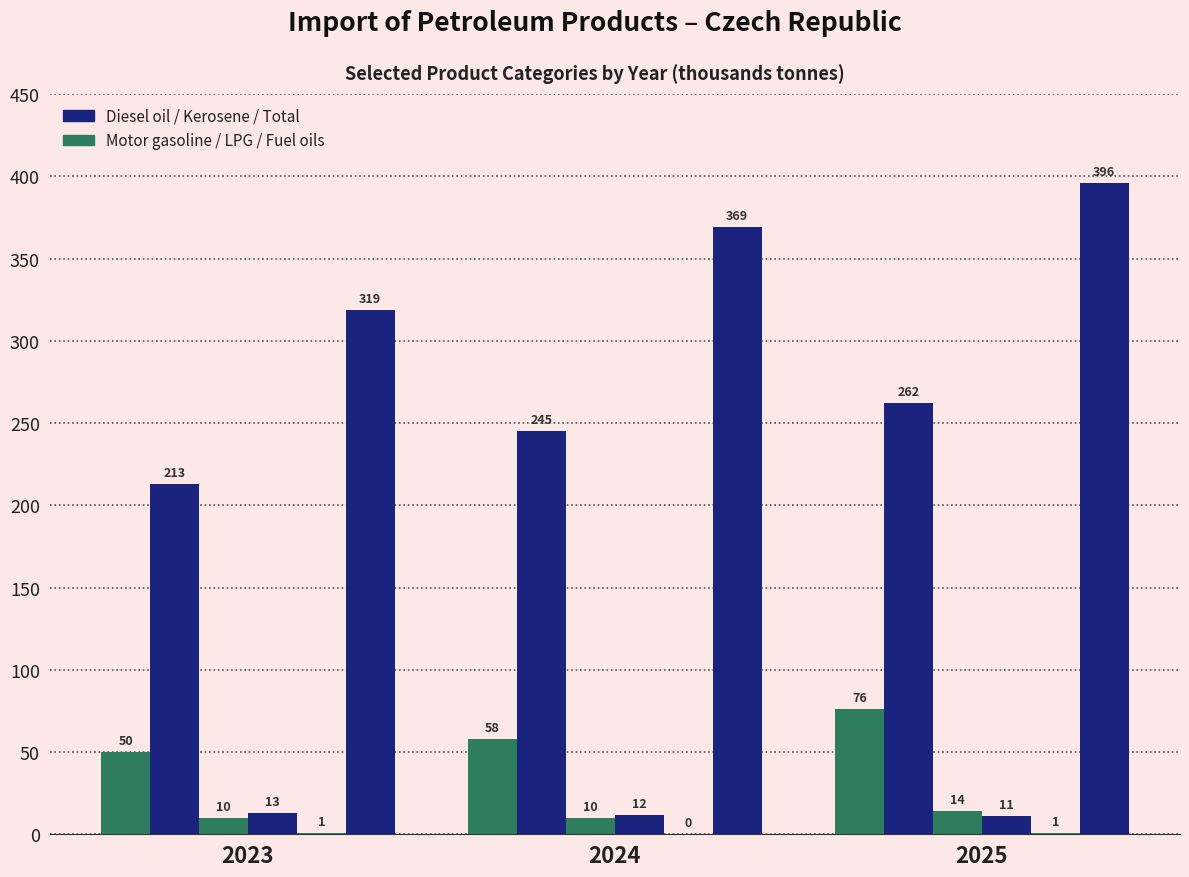

Does the chart contain stacked bars?

No